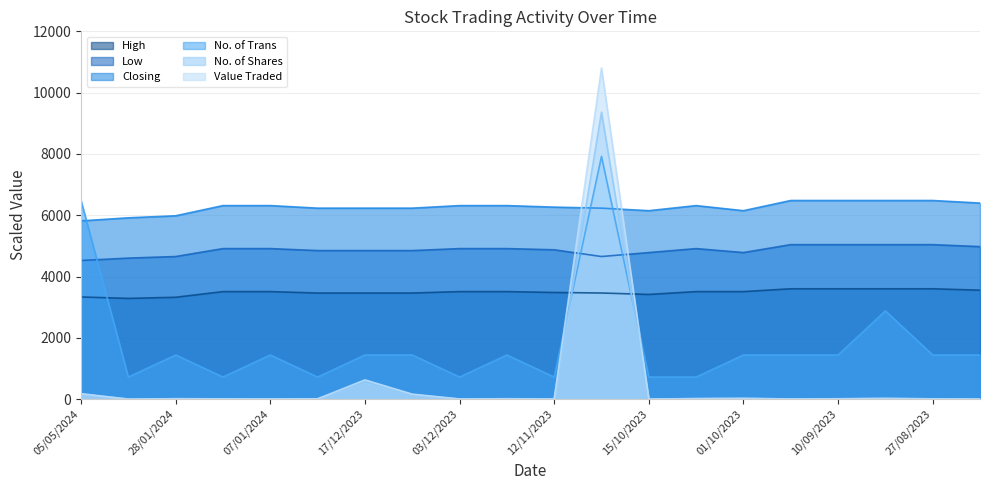

What are all the series names shown in the legend?

High, Low, Closing, No. of Trans, No. of Shares, Value Traded